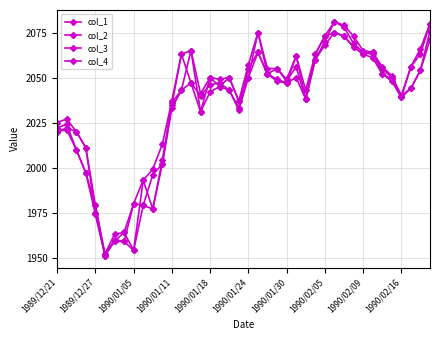

How many categories are shown in the chart?

40